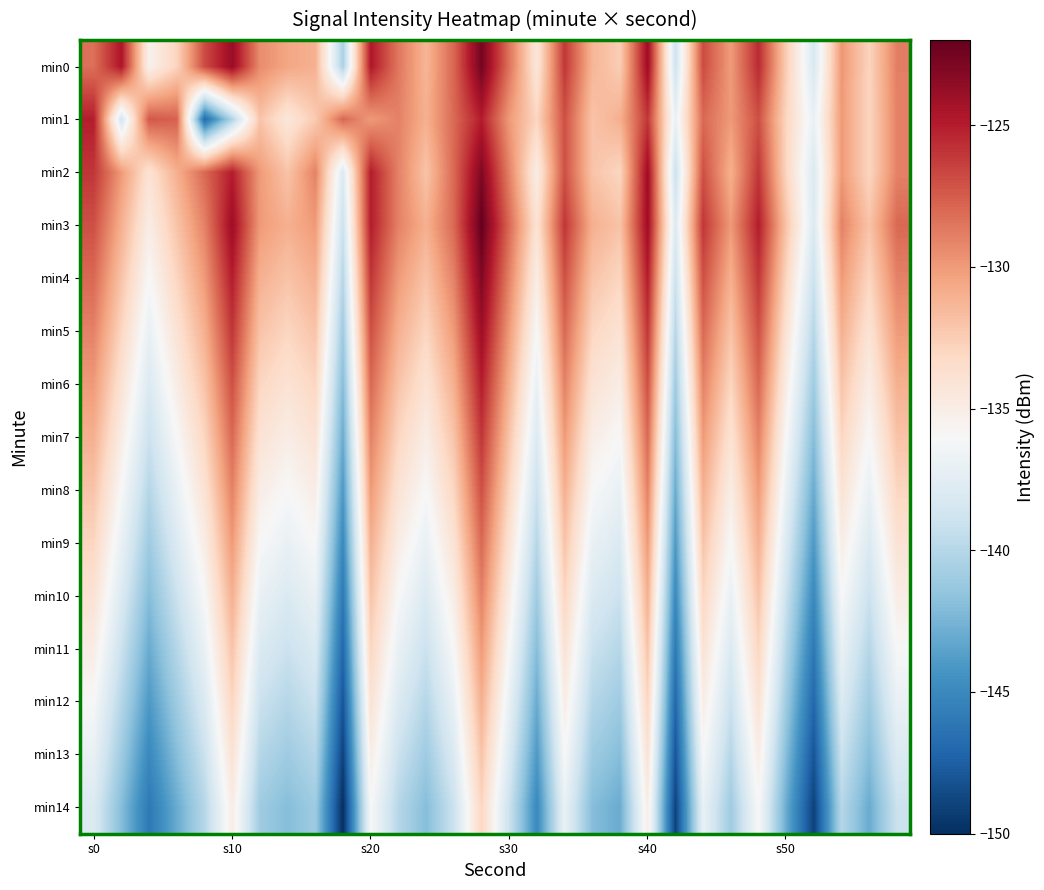

Reading left to right, transcribe all the data shown in this chart.

min0: -128.3	-124.6	-135.4	-132.9	-126.8	-123.8	-129.4	-130.5	-131.1	-140.6	-124.7	-128.6	-131.3	-127.9	-122.6	-128.4	-134.3	-126.0	-131.3	-132.5	-124.0	-138.9	-126.8	-130.1	-125.5	-132.5	-138.2	-129.8	-132.9	-128.9
min1: -125.0	-138.6	-127.3	-127.7	-146.8	-140.2	-132.0	-134.4	-132.4	-127.9	-130.0	-129.0	-131.0	-128.0	-125.0	-130.0	-133.0	-127.0	-132.0	-131.0	-126.0	-137.0	-128.0	-130.0	-127.0	-133.0	-137.0	-130.0	-133.0	-129.0
min2: -126.0	-130.0	-134.0	-131.0	-128.0	-125.0	-130.0	-132.0	-129.0	-138.0	-125.0	-129.0	-132.0	-128.0	-123.0	-129.0	-135.0	-127.0	-132.0	-133.0	-124.0	-139.0	-127.0	-131.0	-126.0	-133.0	-138.0	-130.0	-133.0	-129.0
min3: -127.0	-131.0	-135.0	-132.0	-129.0	-124.0	-130.0	-131.0	-130.0	-139.0	-125.0	-129.0	-131.0	-128.0	-122.0	-128.0	-134.0	-126.0	-131.0	-132.0	-124.0	-138.0	-126.0	-130.0	-125.0	-132.0	-138.0	-129.0	-132.0	-128.0
min4: -128.0	-132.0	-136.0	-133.0	-130.0	-125.0	-131.0	-132.0	-131.0	-140.0	-126.0	-130.0	-132.0	-129.0	-123.0	-129.0	-135.0	-127.0	-132.0	-133.0	-125.0	-139.0	-127.0	-131.0	-126.0	-133.0	-139.0	-130.0	-133.0	-129.0
min5: -129.0	-133.0	-137.0	-134.0	-131.0	-126.0	-132.0	-133.0	-132.0	-141.0	-127.0	-131.0	-133.0	-130.0	-124.0	-130.0	-136.0	-128.0	-133.0	-134.0	-126.0	-140.0	-128.0	-132.0	-127.0	-134.0	-140.0	-131.0	-134.0	-130.0
min6: -130.0	-134.0	-138.0	-135.0	-132.0	-127.0	-133.0	-134.0	-133.0	-142.0	-128.0	-132.0	-134.0	-131.0	-125.0	-131.0	-137.0	-129.0	-134.0	-135.0	-127.0	-141.0	-129.0	-133.0	-128.0	-135.0	-141.0	-132.0	-135.0	-131.0
min7: -131.0	-135.0	-139.0	-136.0	-133.0	-128.0	-134.0	-135.0	-134.0	-143.0	-129.0	-133.0	-135.0	-132.0	-126.0	-132.0	-138.0	-130.0	-135.0	-136.0	-128.0	-142.0	-130.0	-134.0	-129.0	-136.0	-142.0	-133.0	-136.0	-132.0
min8: -132.0	-136.0	-140.0	-137.0	-134.0	-129.0	-135.0	-136.0	-135.0	-144.0	-130.0	-134.0	-136.0	-133.0	-127.0	-133.0	-139.0	-131.0	-136.0	-137.0	-129.0	-143.0	-131.0	-135.0	-130.0	-137.0	-143.0	-134.0	-137.0	-133.0
min9: -133.0	-137.0	-141.0	-138.0	-135.0	-130.0	-136.0	-137.0	-136.0	-145.0	-131.0	-135.0	-137.0	-134.0	-128.0	-134.0	-140.0	-132.0	-137.0	-138.0	-130.0	-144.0	-132.0	-136.0	-131.0	-138.0	-144.0	-135.0	-138.0	-134.0
min10: -134.0	-138.0	-142.0	-139.0	-136.0	-131.0	-137.0	-138.0	-137.0	-146.0	-132.0	-136.0	-138.0	-135.0	-129.0	-135.0	-141.0	-133.0	-138.0	-139.0	-131.0	-145.0	-133.0	-137.0	-132.0	-139.0	-145.0	-136.0	-139.0	-135.0
min11: -135.0	-139.0	-143.0	-140.0	-137.0	-132.0	-138.0	-139.0	-138.0	-147.0	-133.0	-137.0	-139.0	-136.0	-130.0	-136.0	-142.0	-134.0	-139.0	-140.0	-132.0	-146.0	-134.0	-138.0	-133.0	-140.0	-146.0	-137.0	-140.0	-136.0
min12: -136.0	-140.0	-144.0	-141.0	-138.0	-133.0	-139.0	-140.0	-139.0	-148.0	-134.0	-138.0	-140.0	-137.0	-131.0	-137.0	-143.0	-135.0	-140.0	-141.0	-133.0	-147.0	-135.0	-139.0	-134.0	-141.0	-147.0	-138.0	-141.0	-137.0
min13: -137.0	-141.0	-145.0	-142.0	-139.0	-134.0	-140.0	-141.0	-140.0	-149.0	-135.0	-139.0	-141.0	-138.0	-132.0	-138.0	-144.0	-136.0	-141.0	-142.0	-134.0	-148.0	-136.0	-140.0	-135.0	-142.0	-148.0	-139.0	-142.0	-138.0
min14: -138.0	-142.0	-146.0	-143.0	-140.0	-135.0	-141.0	-142.0	-141.0	-150.0	-136.0	-140.0	-142.0	-139.0	-133.0	-139.0	-145.0	-137.0	-142.0	-143.0	-135.0	-149.0	-137.0	-141.0	-136.0	-143.0	-149.0	-140.0	-143.0	-139.0